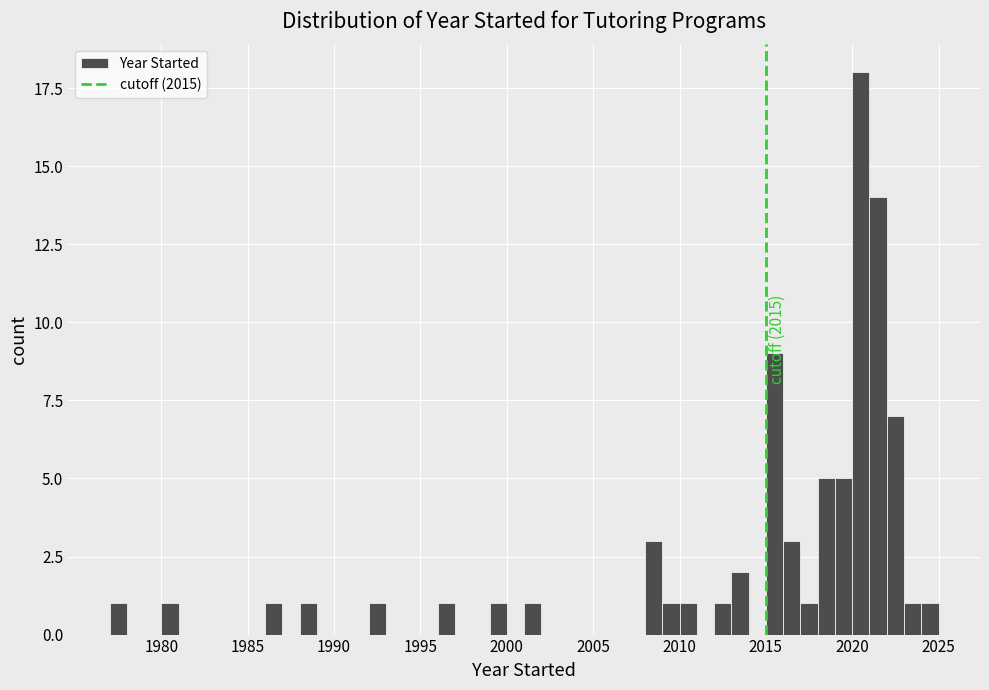

Around what value on the x-axis is the tallest bar? Give the approximate position of its centre, as read against the axis.

2020.5